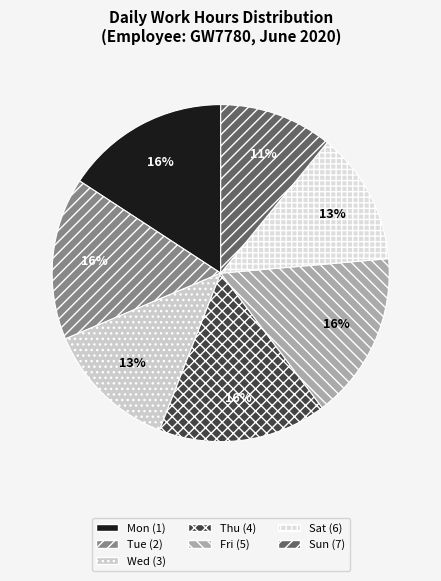

To the nearest percent, what portion does Fri (5) represent?

16%